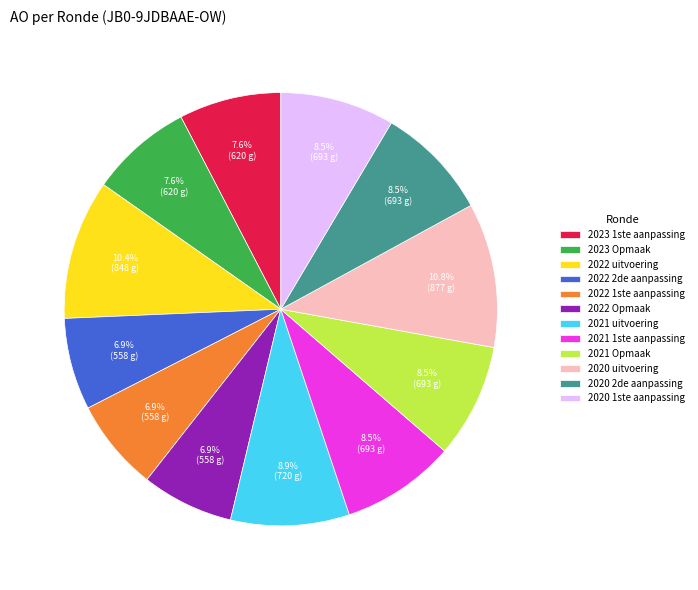

To the nearest percent, what is the difference between the largest and smallest slice percentages?

4%